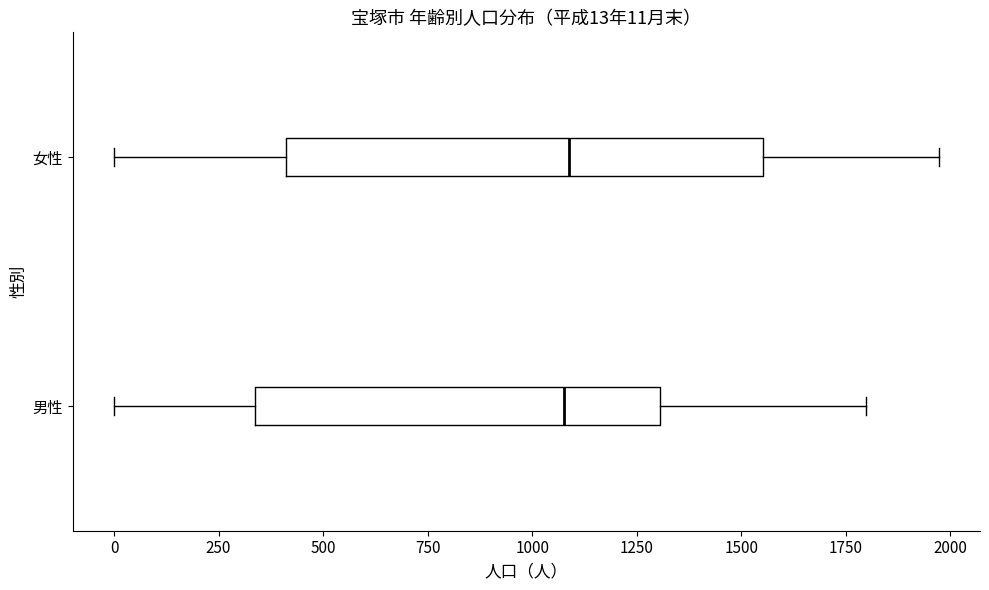

Comparing the boxes themselves (not the whiskers), which one is the widest?

女性